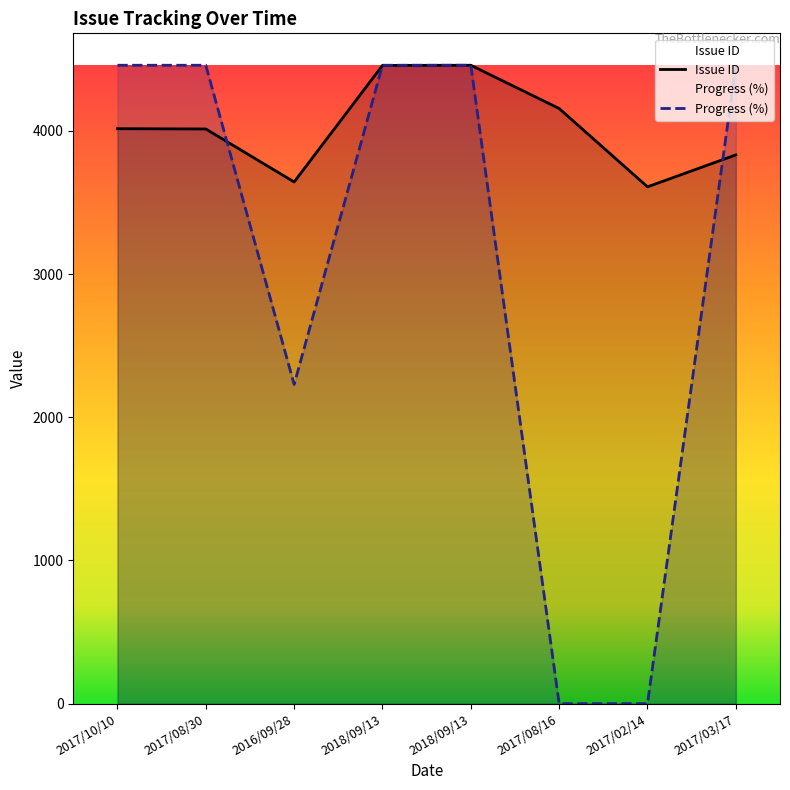

What is the maximum value for Progress?

4458